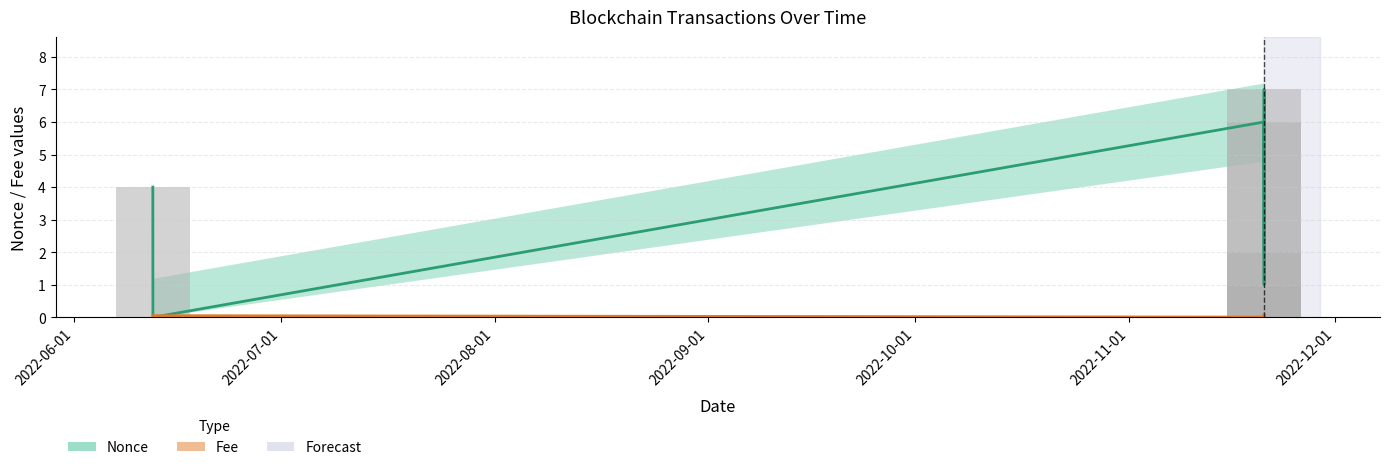

List the series in order of their overall mean, highest first.

Nonce, Fee